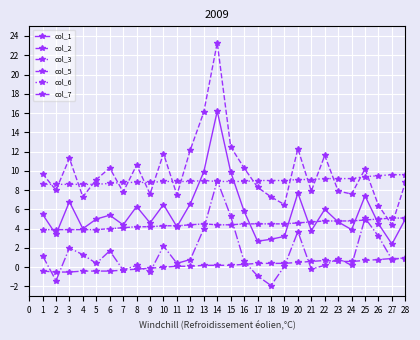

What is the difference between the col_1 values at 16 and 17?

3.1